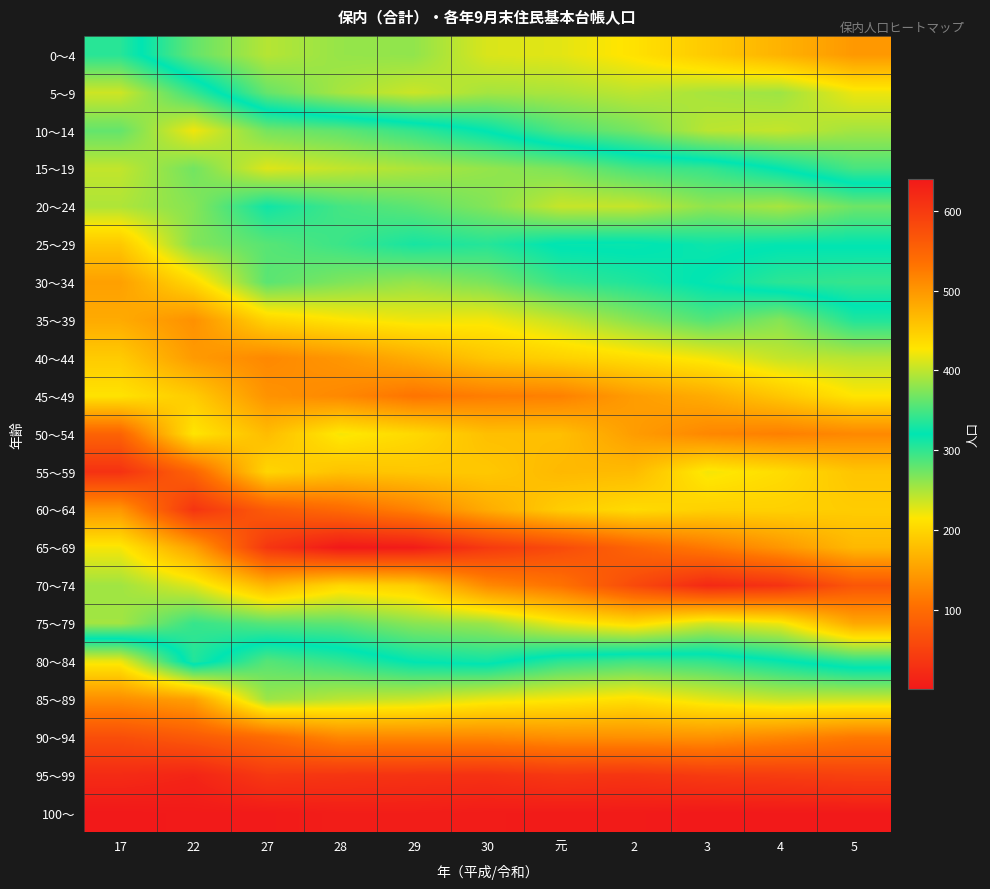

Reading left to right, transcribe all the data shown in this chart.

0～4: 17=337	22=279	27=245	28=258	29=260	30=230	元=226	2=211	3=189	4=167	5=143
5～9: 17=406	22=344	27=278	28=251	29=236	30=252	元=250	2=242	3=251	4=255	5=222
10～14: 17=362	22=421	27=369	28=360	29=342	30=319	元=288	2=272	3=243	4=239	5=253
15～19: 17=401	22=368	27=413	28=401	29=392	30=382	元=372	2=350	3=343	4=319	5=291
20～24: 17=393	22=376	27=327	28=349	29=359	30=375	元=403	2=402	3=380	4=390	5=366
25～29: 17=454	22=375	27=357	28=345	29=330	30=336	元=318	2=317	3=326	4=322	5=322
30～34: 17=491	22=438	27=358	28=373	29=383	30=371	元=343	2=333	3=318	4=302	5=298
35～39: 17=481	22=505	27=443	28=428	29=420	30=422	元=402	2=377	3=355	4=376	5=334
40～44: 17=451	22=496	27=513	28=500	29=479	30=456	元=445	2=434	3=422	4=402	5=397
45～49: 17=429	22=451	27=503	28=513	29=532	30=523	元=520	2=494	3=480	4=455	5=427
50～54: 17=551	22=427	27=465	28=423	29=438	30=462	元=462	2=494	3=514	4=521	5=513
55～59: 17=610	22=550	27=441	28=459	29=455	30=454	元=468	2=466	3=422	4=435	5=457
60～64: 17=499	22=607	27=561	28=543	29=519	30=480	元=449	2=436	3=446	4=446	5=450
65～69: 17=423	22=490	27=605	28=640	29=636	30=601	元=580	2=550	3=526	4=500	5=468
70～74: 17=387	22=413	27=471	28=439	29=449	30=512	元=534	2=581	3=621	4=609	5=567
75～79: 17=388	22=343	27=357	28=359	29=378	30=385	元=419	2=437	3=406	4=420	5=484
80～84: 17=221	22=335	27=285	28=300	29=322	30=328	元=302	2=293	3=300	4=318	5=338
85～89: 17=134	22=150	27=256	28=243	29=237	30=224	元=217	2=209	3=226	4=238	5=237
90～94: 17=65	22=79	27=99	28=128	29=128	30=128	元=135	2=136	3=138	4=127	5=114
95～99: 17=22	22=15	27=39	28=35	29=32	30=30	元=38	2=35	3=42	4=44	5=49
100～: 17=1	22=3	27=3	28=7	29=7	30=5	元=4	2=4	3=1	4=2	5=2